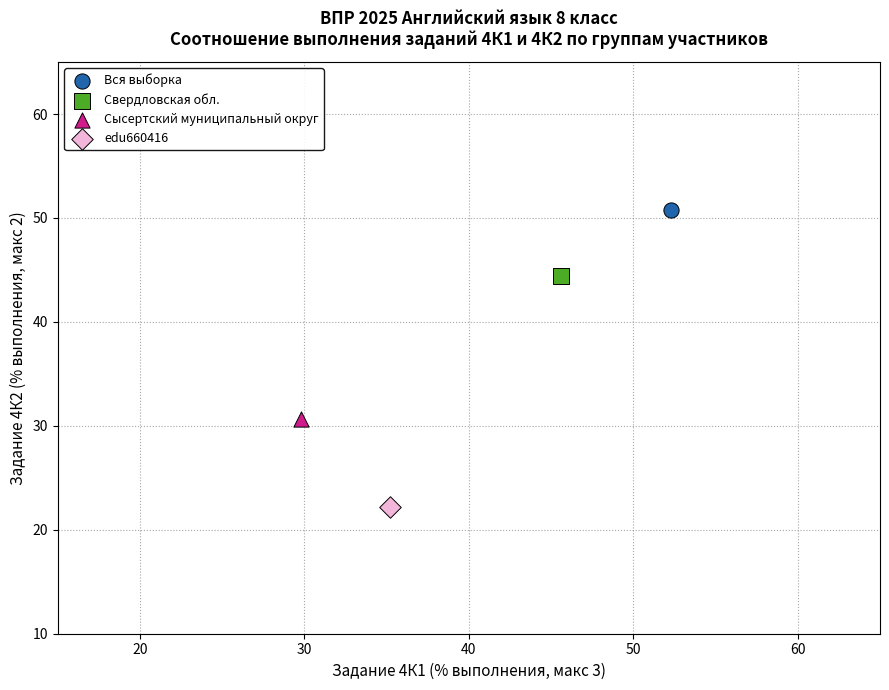

What are all the series names shown in the legend?

Вся выборка, Свердловская обл., Сысертский муниципальный округ, edu660416